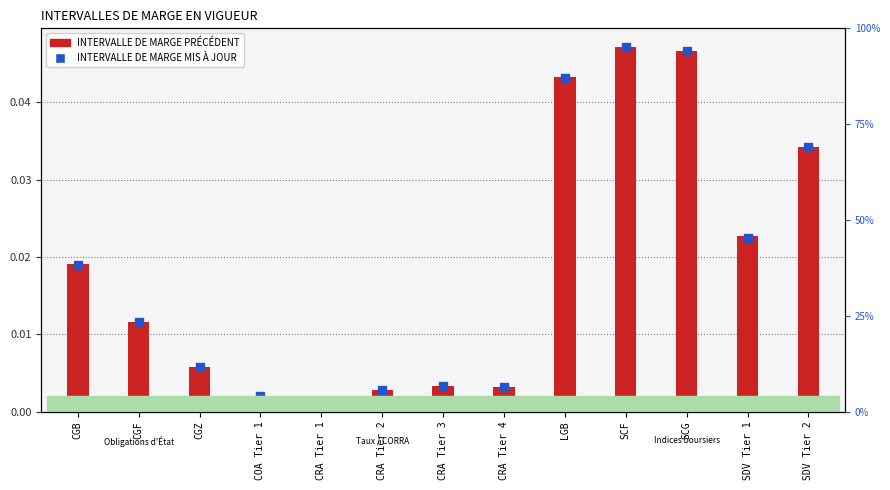

At how many categories does at least one series exceed 0?

13